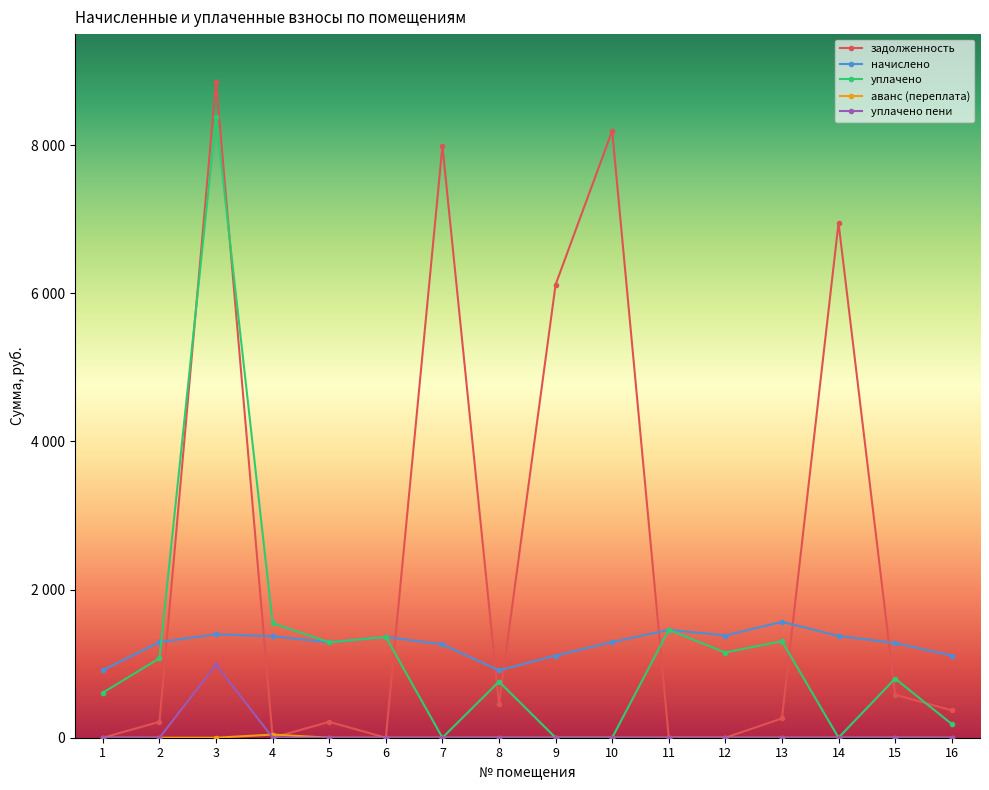

The value of начислено at 13 is 1564.6. True or false?

True